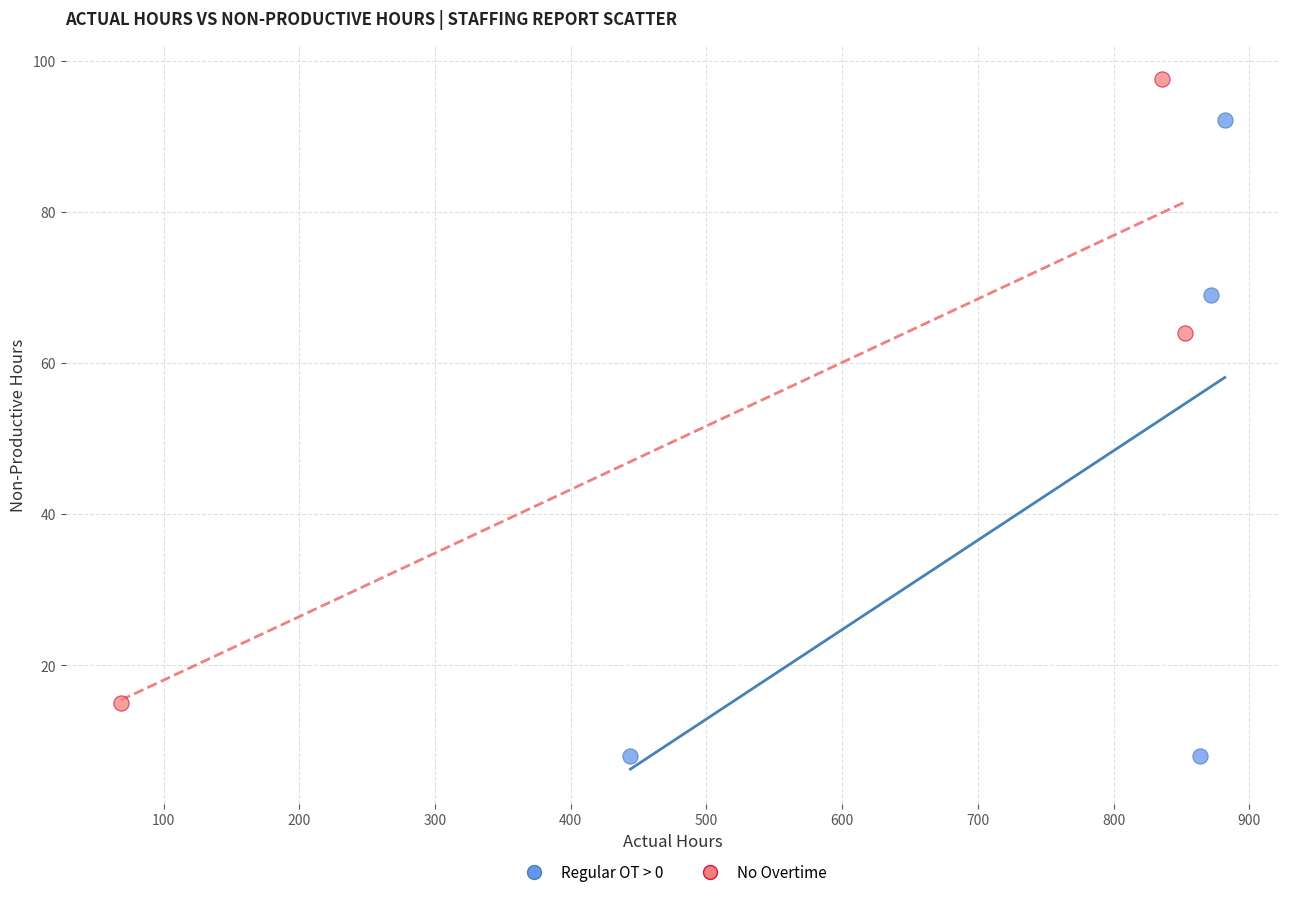

Which series reaches the maximum Y coordinate?

No Overtime